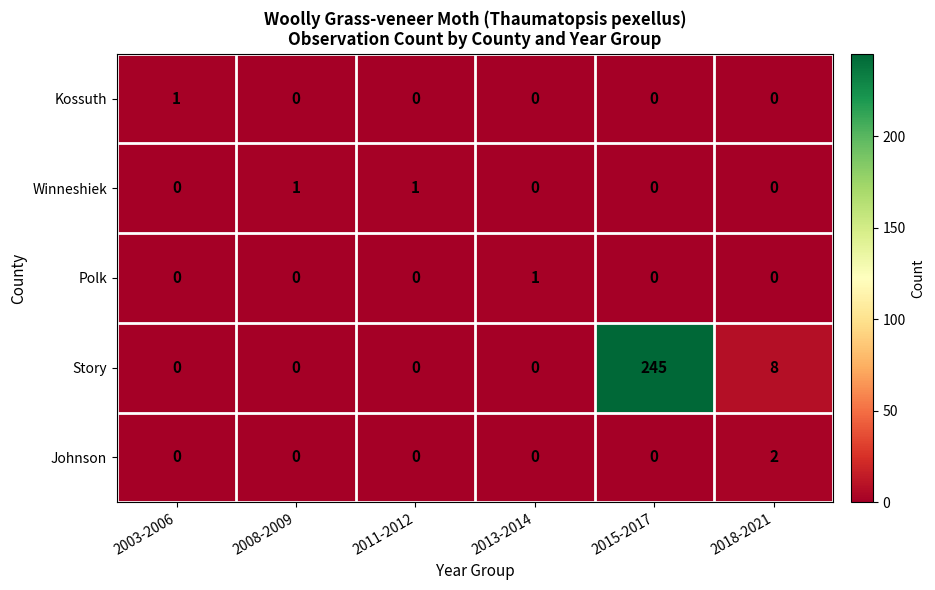

What is the spread (max minus min) of values at 2018-2021?

8